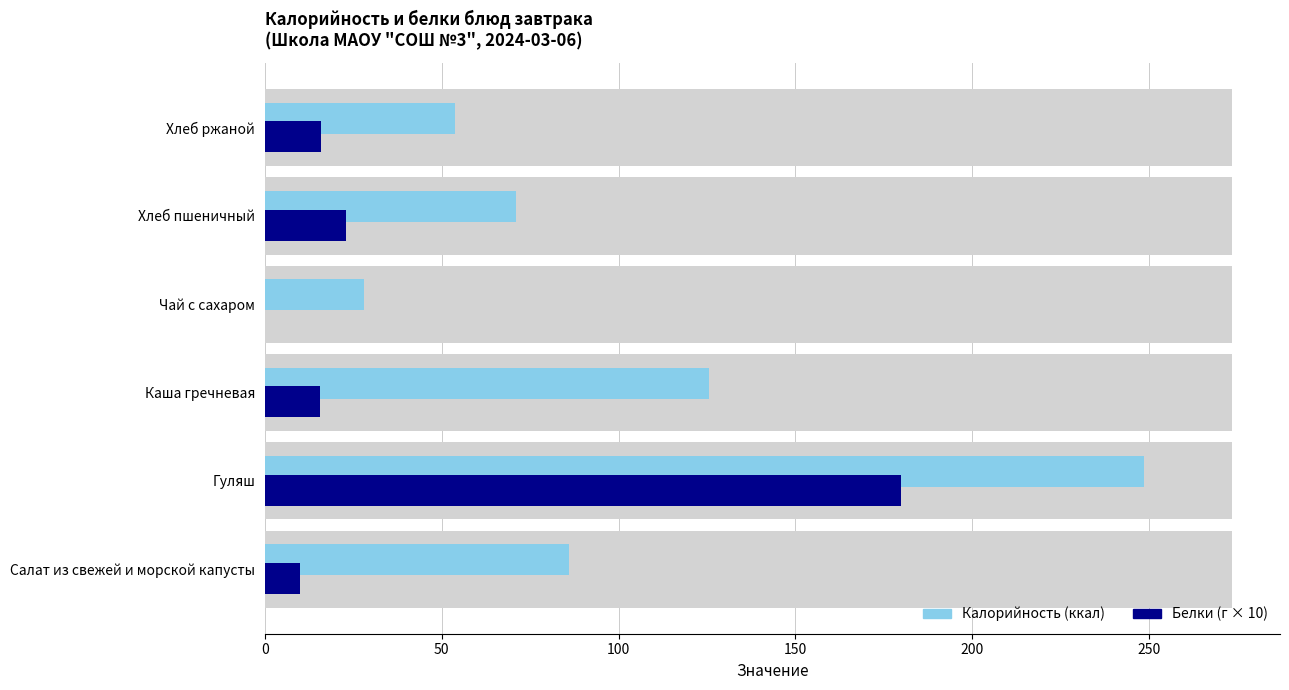

Count the number of data series in this chart.

2